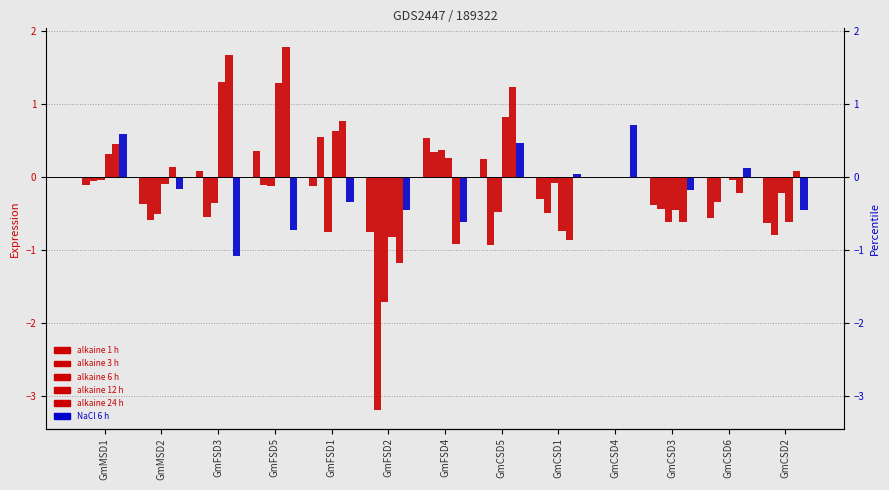

Reading left to right, extract all data points from this chart.

alkaine 1 h: -0.1	-0.4	0.1	0.4	-0.1	-0.8	0.5	0.2	-0.3	-0.0	-0.4	-0.6	-0.6
alkaine 3 h: -0.1	-0.6	-0.5	-0.1	0.5	-3.2	0.3	-0.9	-0.5	-0.0	-0.4	-0.3	-0.8
alkaine 6 h: -0.0	-0.5	-0.4	-0.1	-0.8	-1.7	0.4	-0.5	-0.1	-0.0	-0.6	-0.0	-0.2
alkaine 12 h: 0.3	-0.1	1.3	1.3	0.6	-0.8	0.3	0.8	-0.7	-0.0	-0.5	-0.0	-0.6
alkaine 24 h: 0.5	0.1	1.7	1.8	0.8	-1.2	-0.9	1.2	-0.9	-0.0	-0.6	-0.2	0.1
NaCl 6 h: 0.6	-0.2	-1.1	-0.7	-0.3	-0.5	-0.6	0.5	0.0	0.7	-0.2	0.1	-0.5